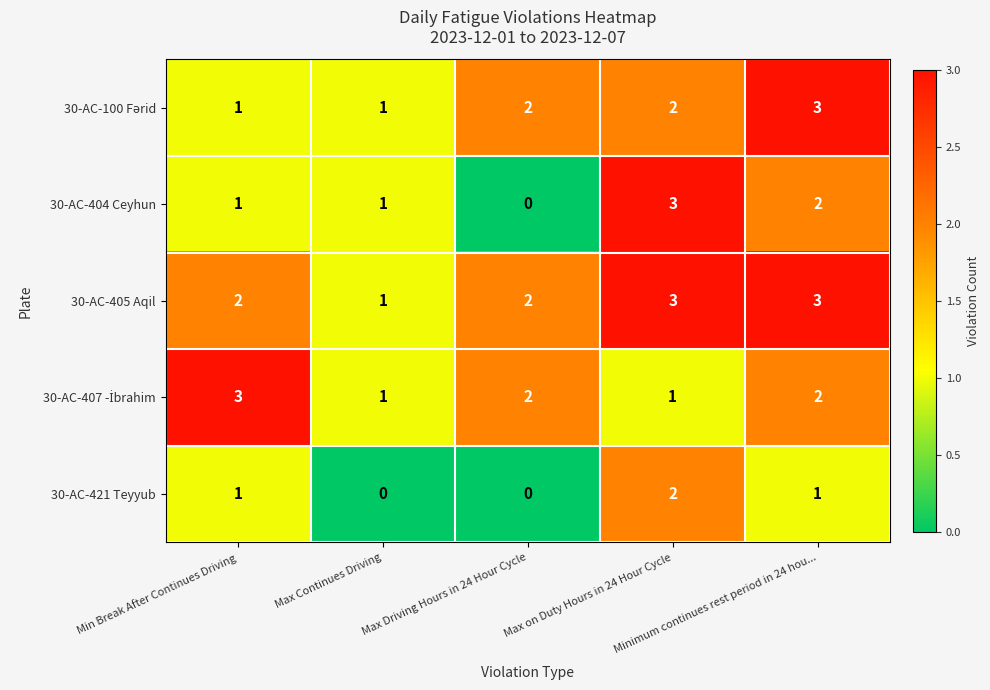

At how many categories does at least one series exceed 0?

5